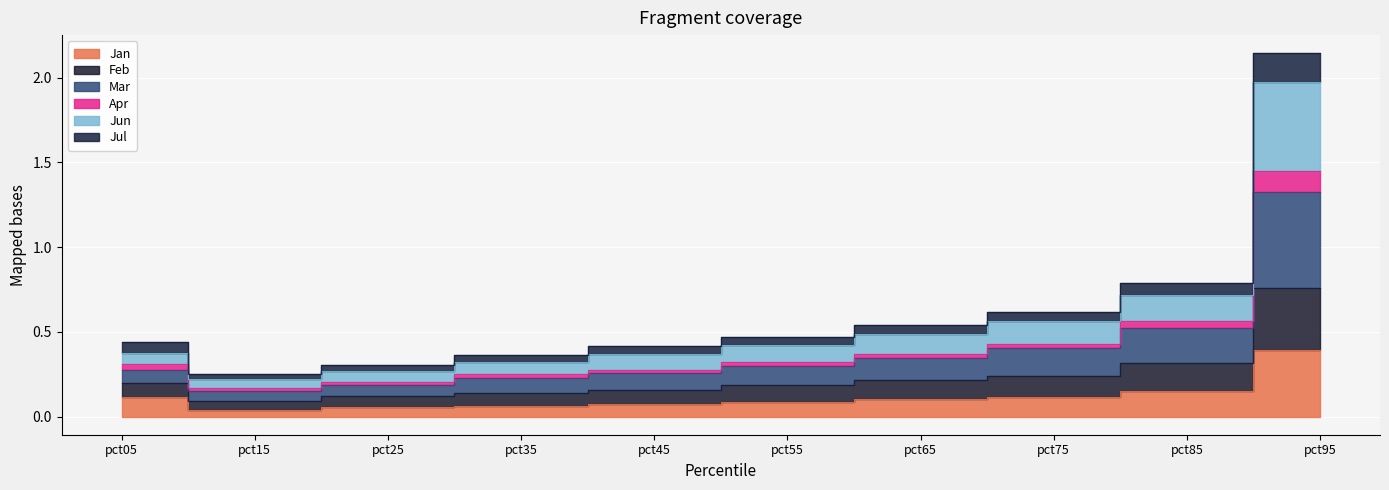

True or false: Jan and Jun intersect in this chart.

False